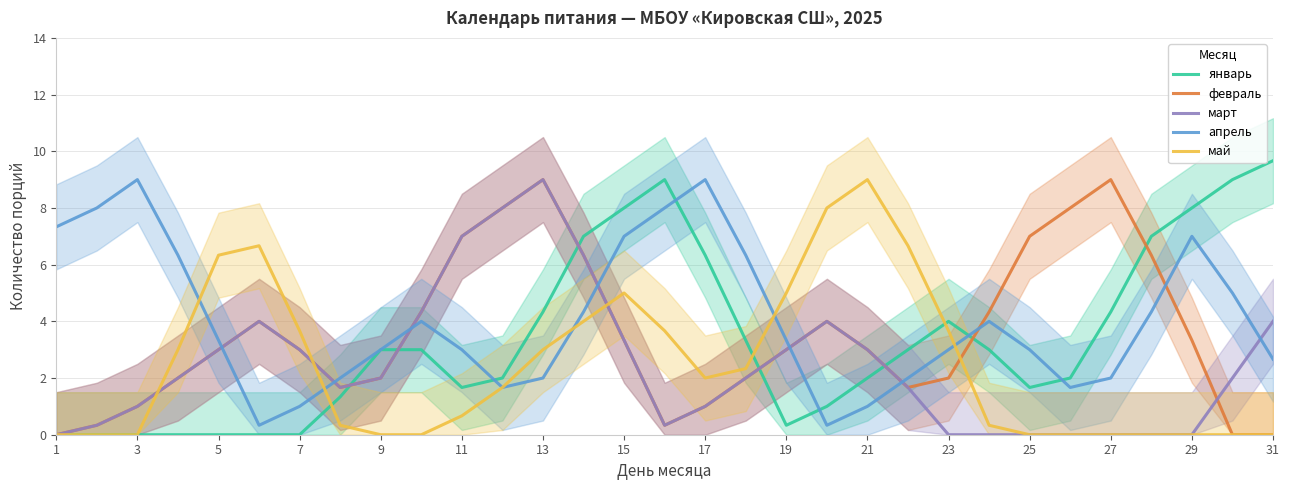

How many lines are shown in the chart?

5